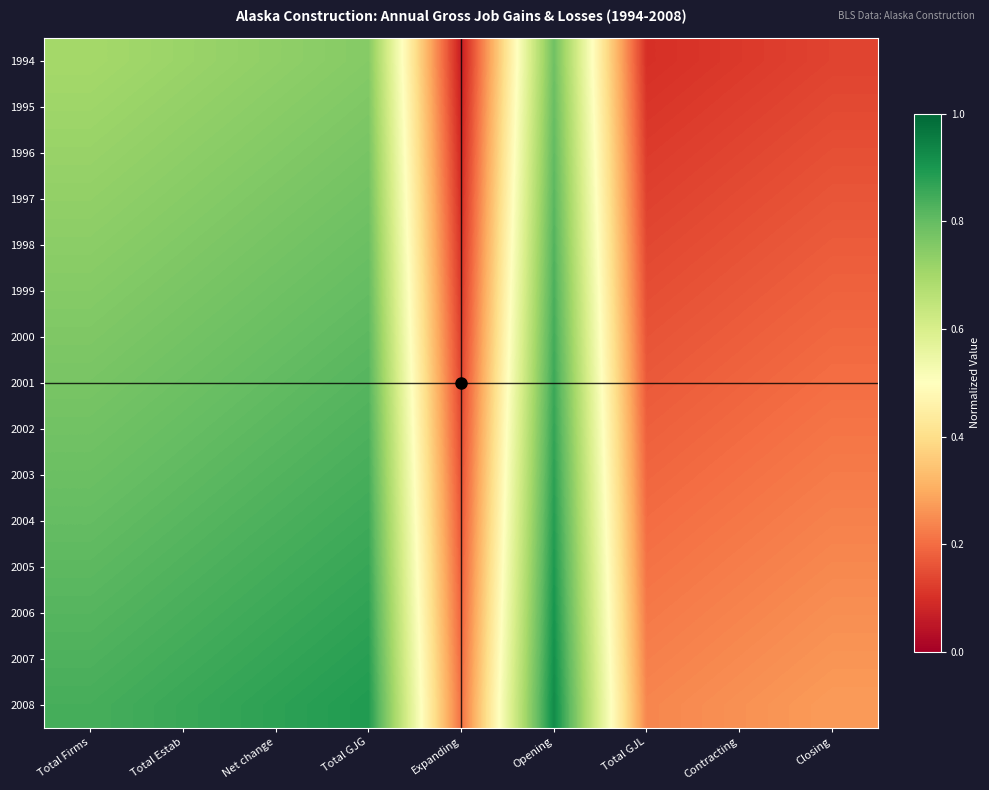

What is the smallest value displayed?

0.1